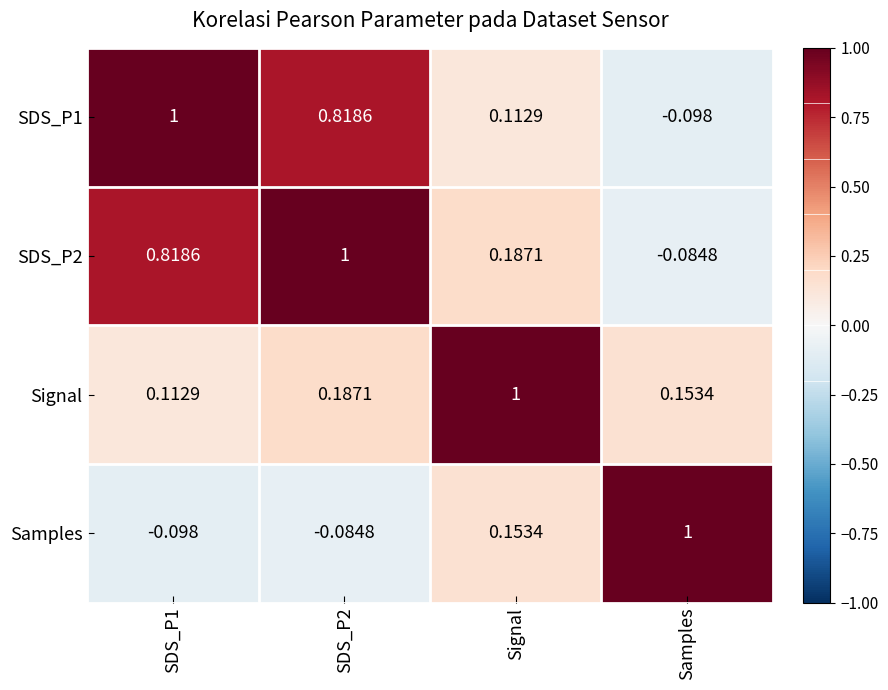

At which label does Samples reach its peak?

Samples